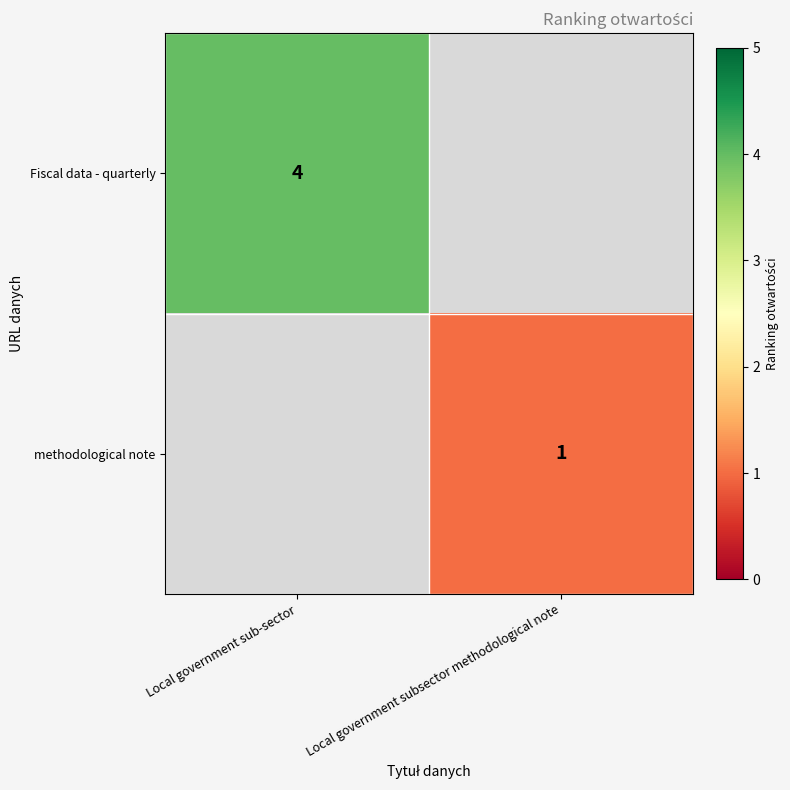

Is it true that Fiscal data - quarterly equals 4 at Local government sub-sector?

True